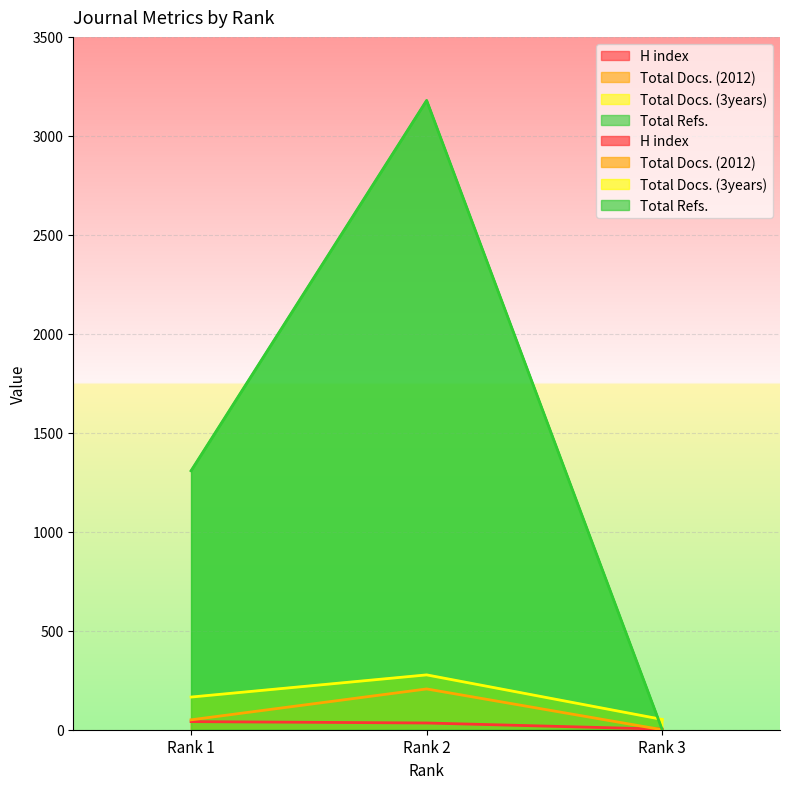

The Total Docs. (2012) series shows 312 at Rank 2. True or false?

False